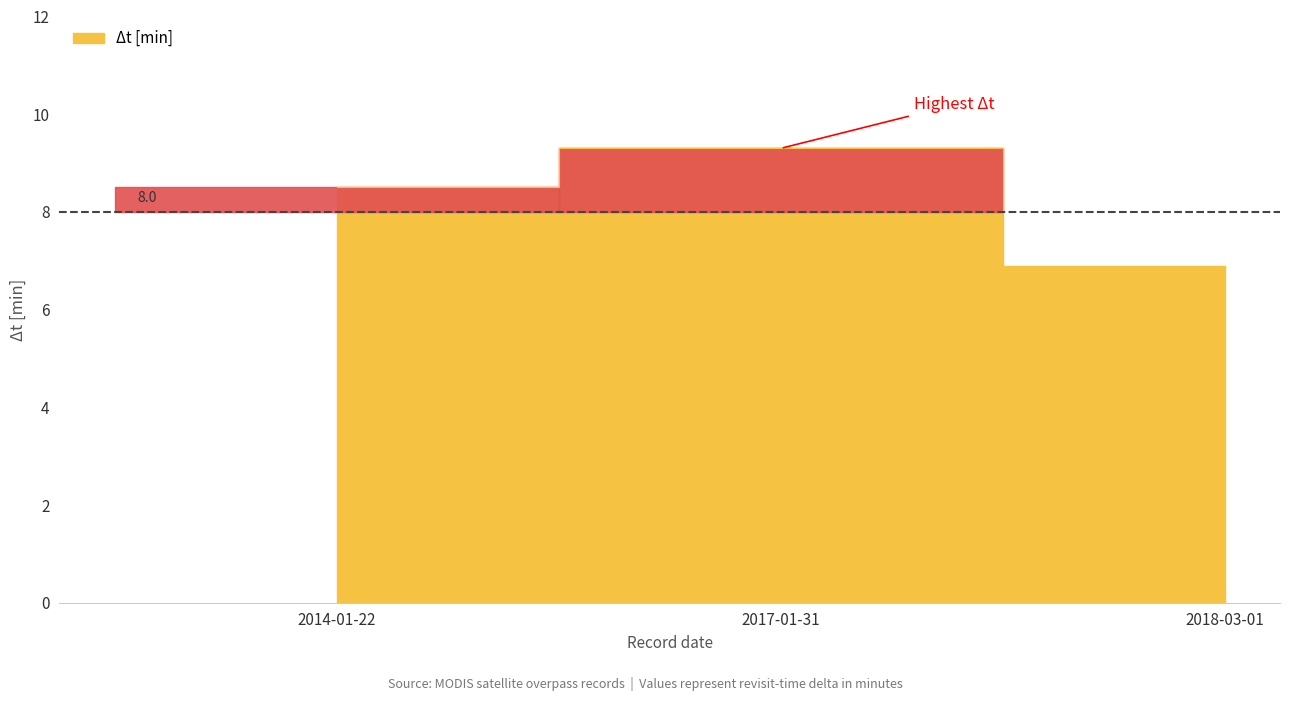

What is the greatest value displayed?

9.3